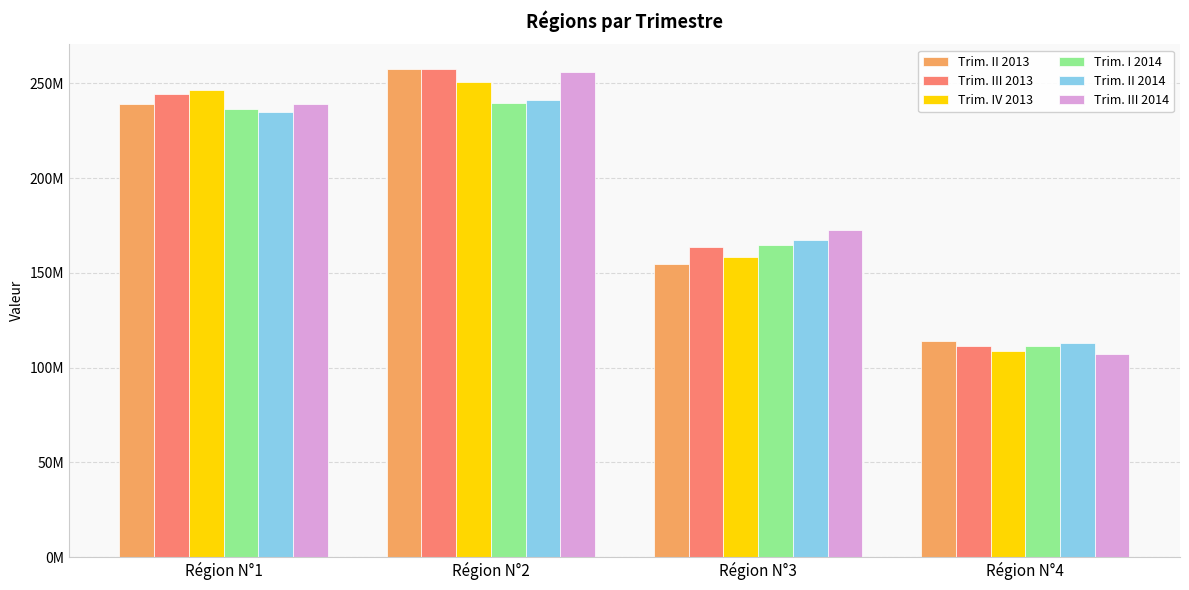

What is the value of the Trim. III 2013 bar at the 3rd from the left?

163669756